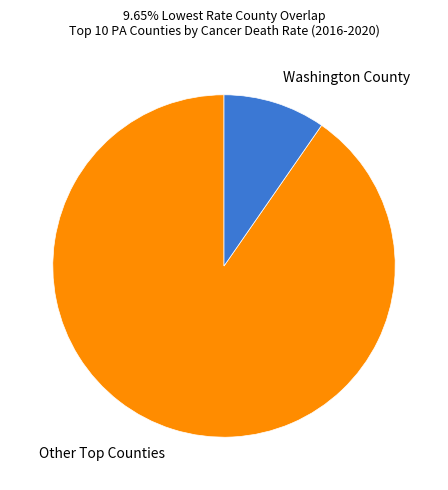

The Washington County slice represents 10% of the pie. True or false?

True